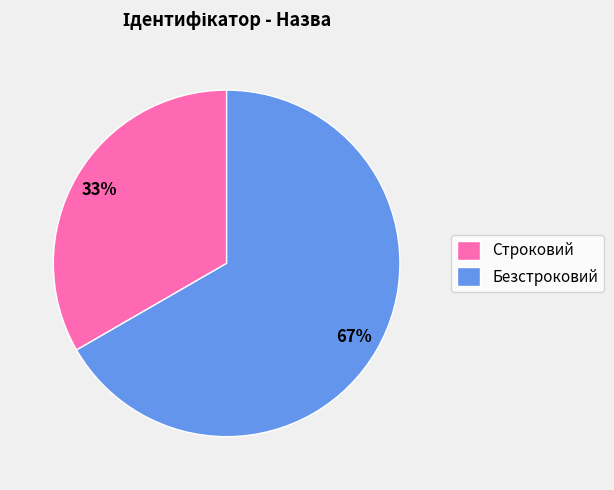

Is there a majority slice in this chart?

Yes